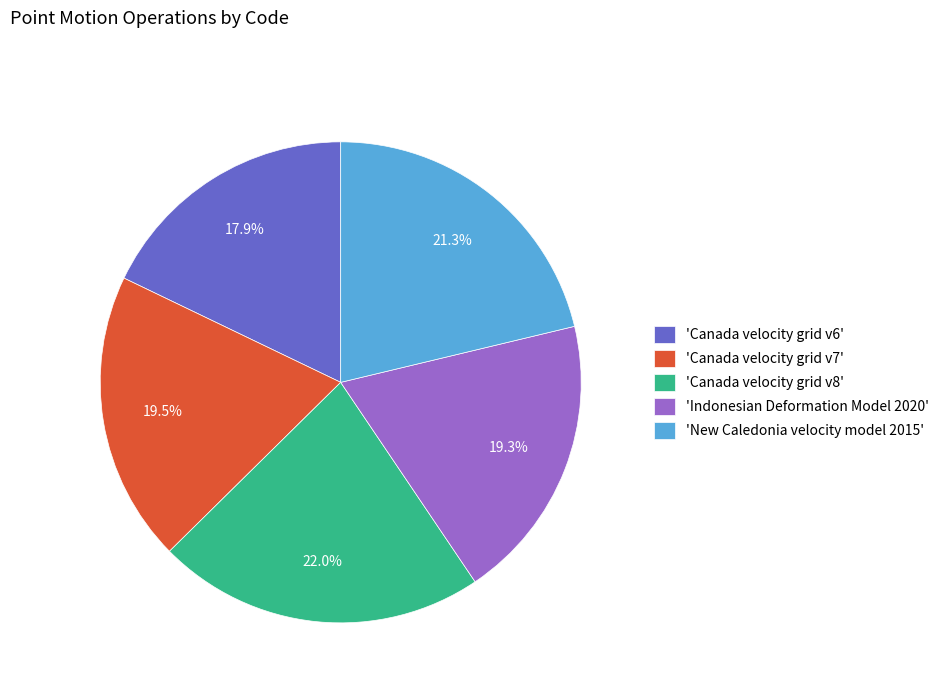

Which category has the biggest portion of the pie?

'Canada velocity grid v8'